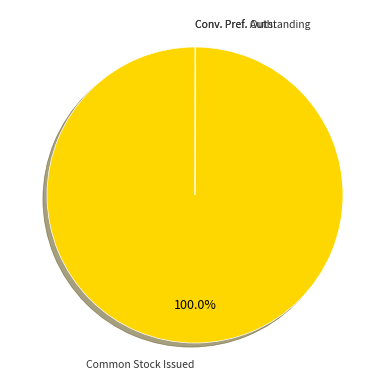

Which category has the biggest portion of the pie?

Common Stock Issued